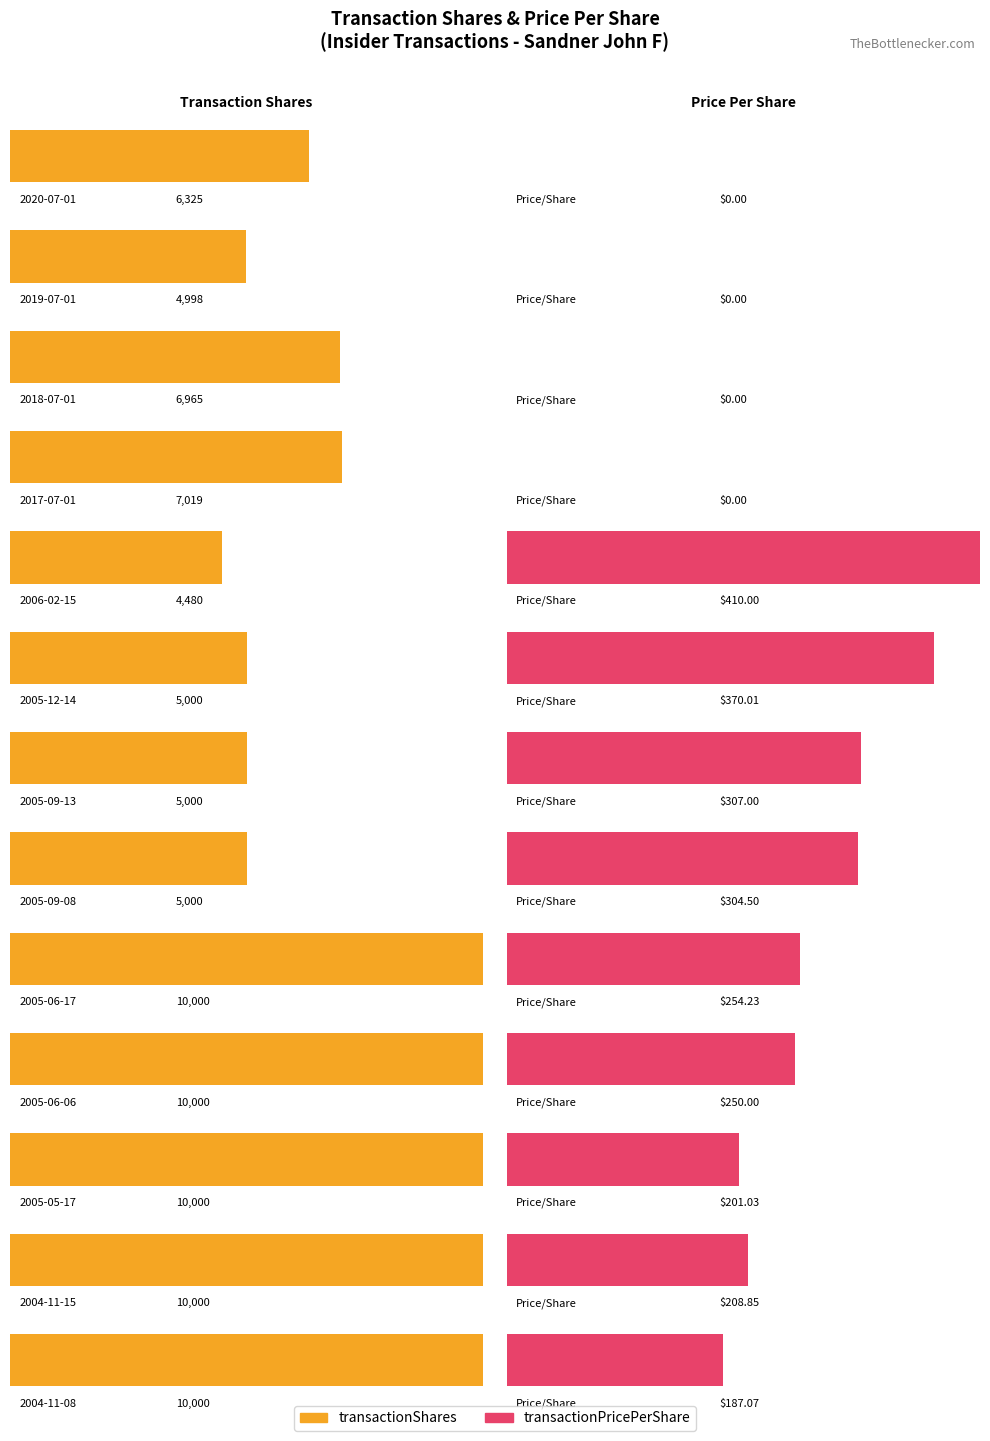

Which series changed the most between 2019-07-01 and 2004-11-15?

transactionShares